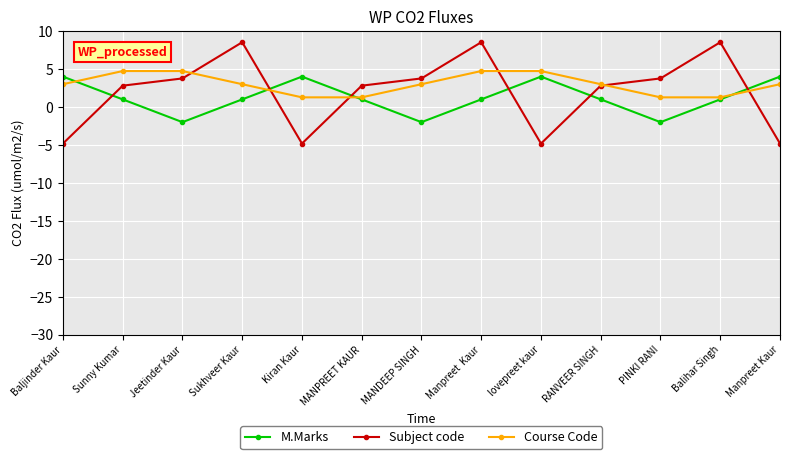

What is the difference between the M.Marks values at RANVEER SINGH and PINKI RANI?

3.0